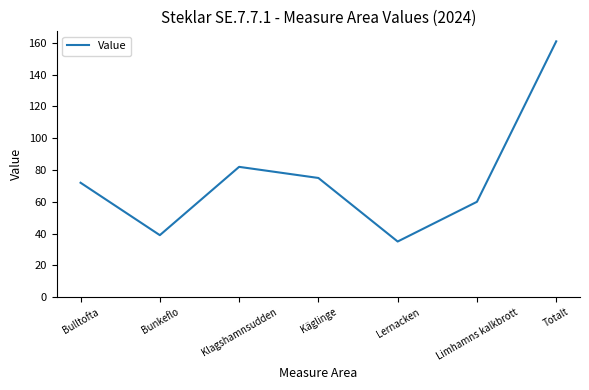

What position from the right is Bulltofta?

7